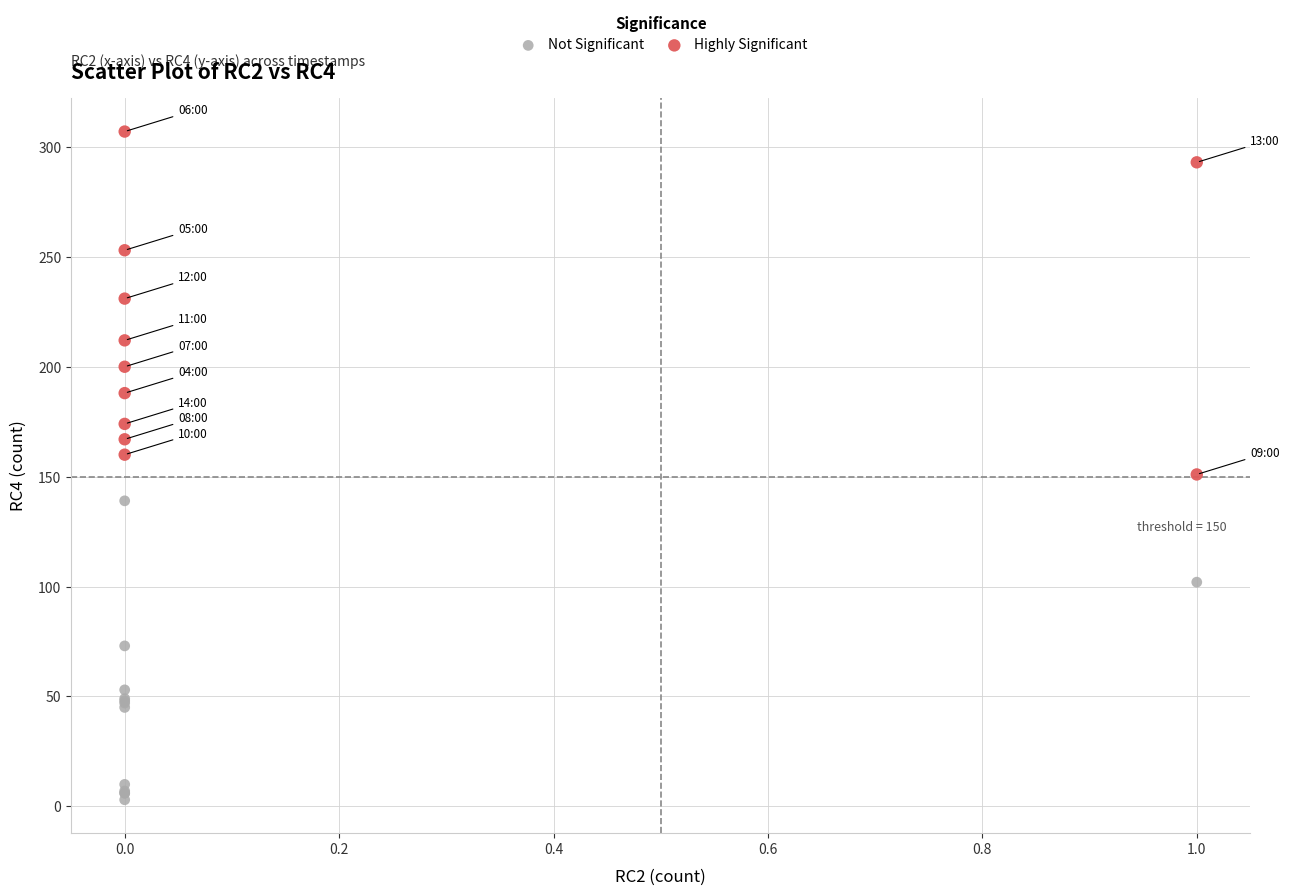

Which series reaches the minimum Y coordinate?

Not Significant